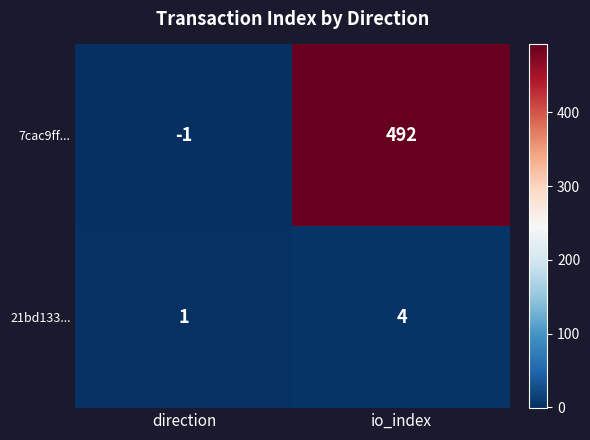

Reading left to right, transcribe all the data shown in this chart.

7cac9ff...: direction=-1	io_index=492
21bd133...: direction=1	io_index=4